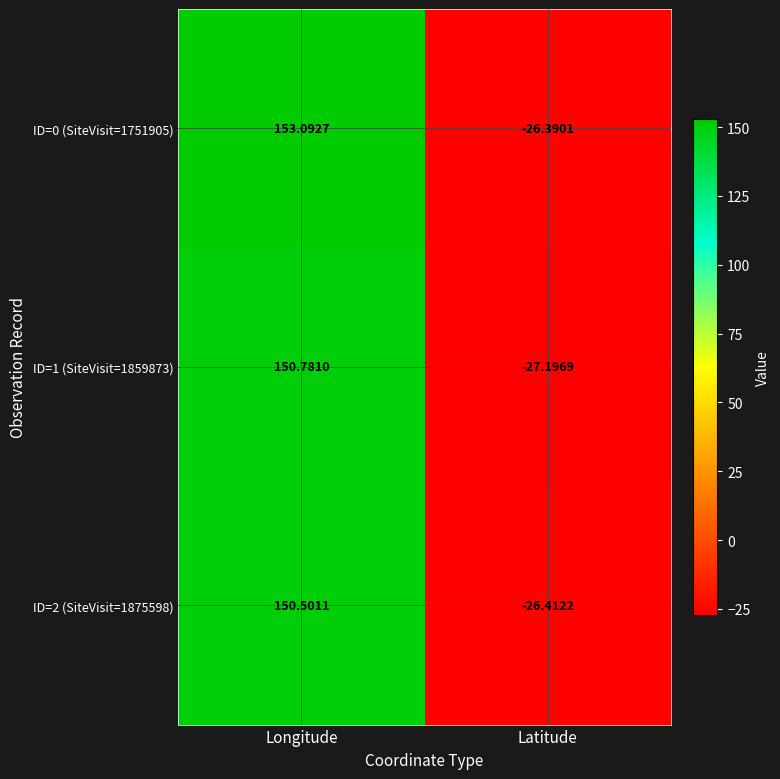

At which category is the sum across all series the highest?

Longitude